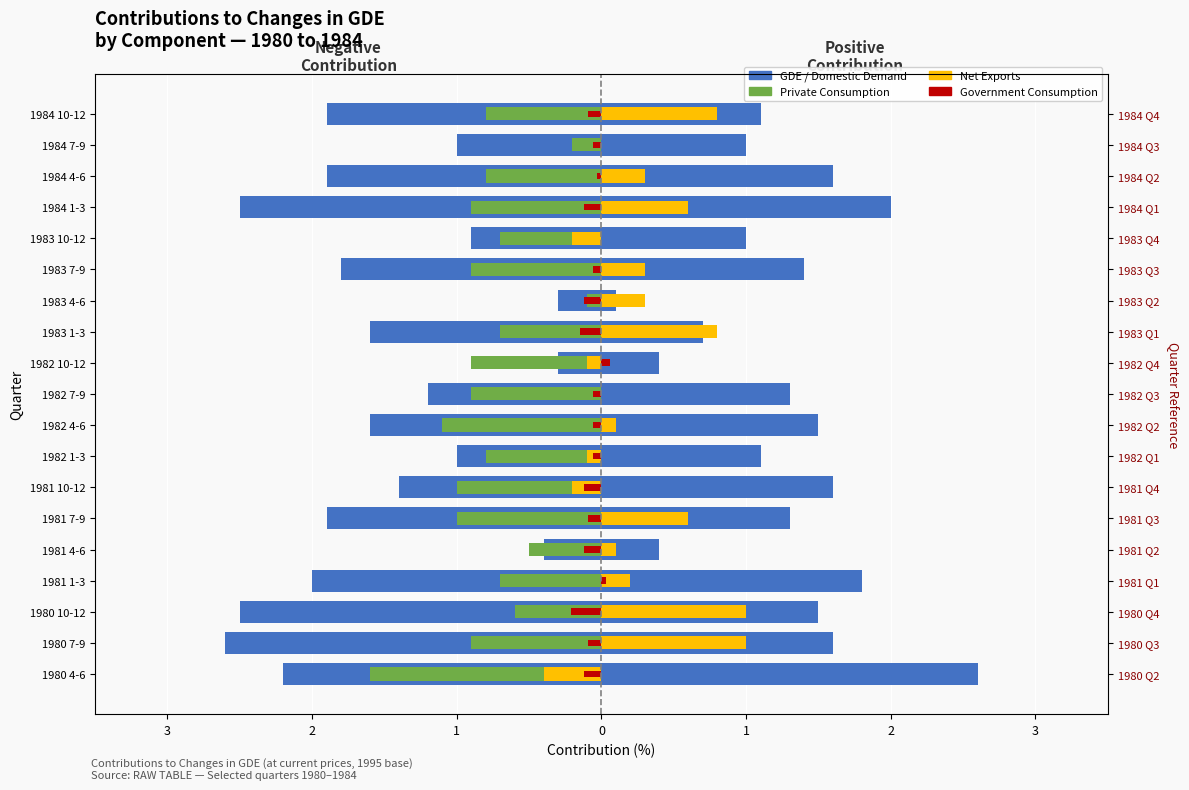

How many groups of bars are there?

19